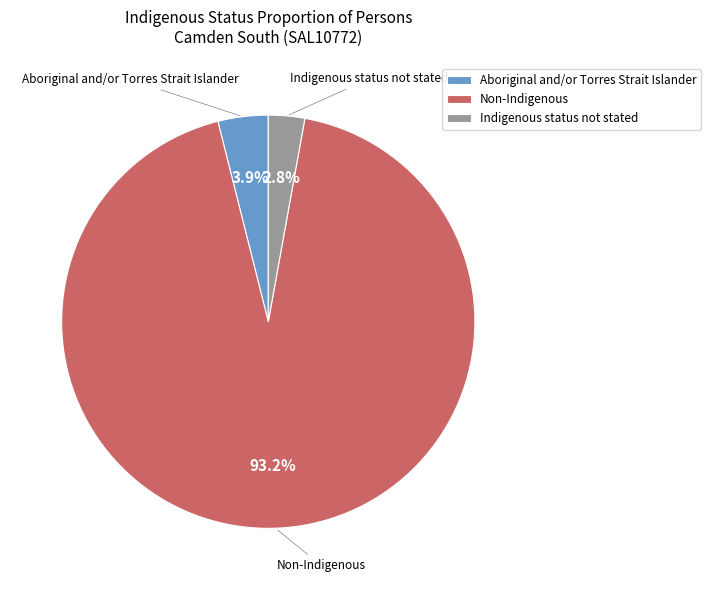

Rank the categories by value from lowest to highest.

Indigenous status not stated, Aboriginal and/or Torres Strait Islander, Non-Indigenous